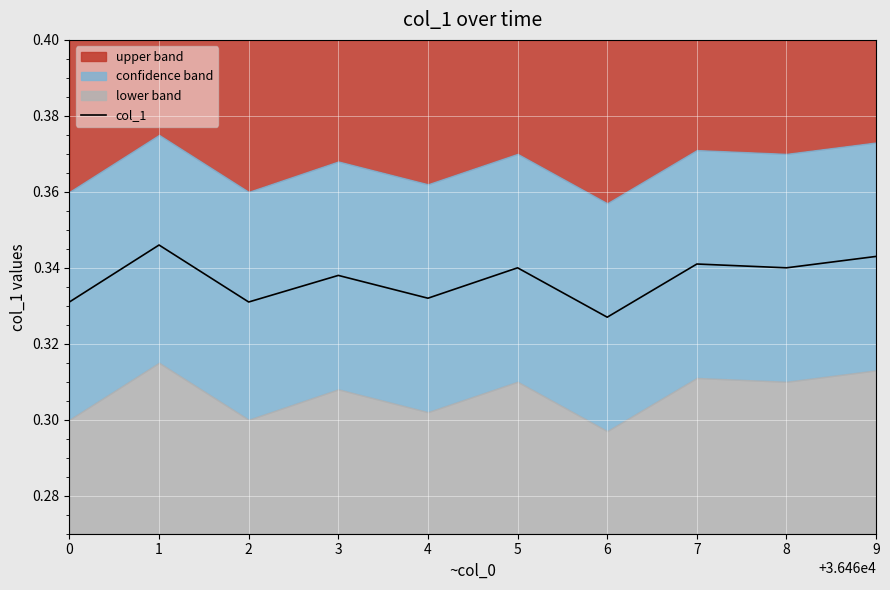

How many interior local valleys (lower than both neighbors) does the data have?

4